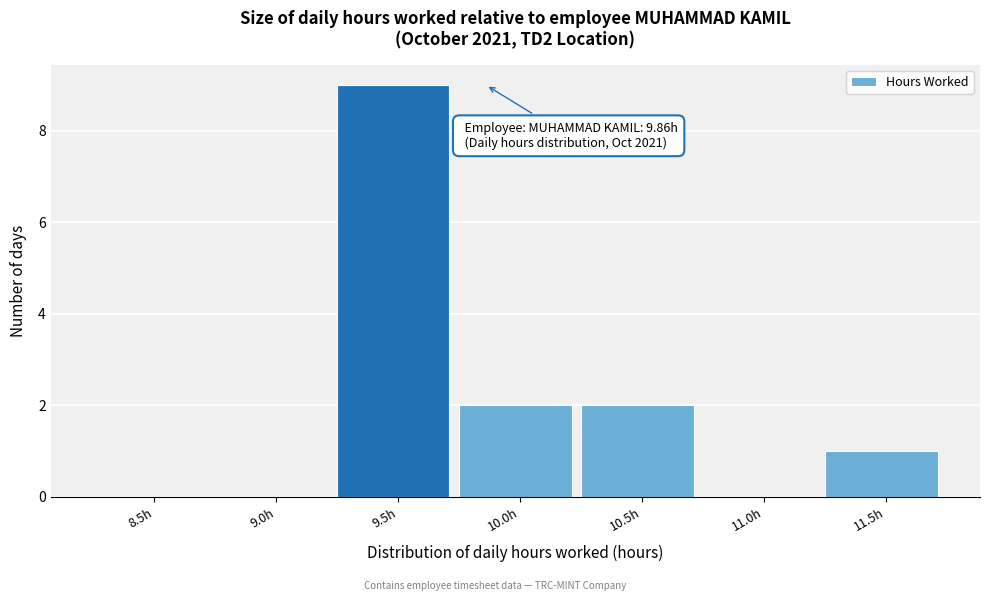

Reading left to right, list all the values displayed in this chart.

8.5h=0	9.0h=0	9.5h=9	10.0h=2	10.5h=2	11.0h=0	11.5h=1